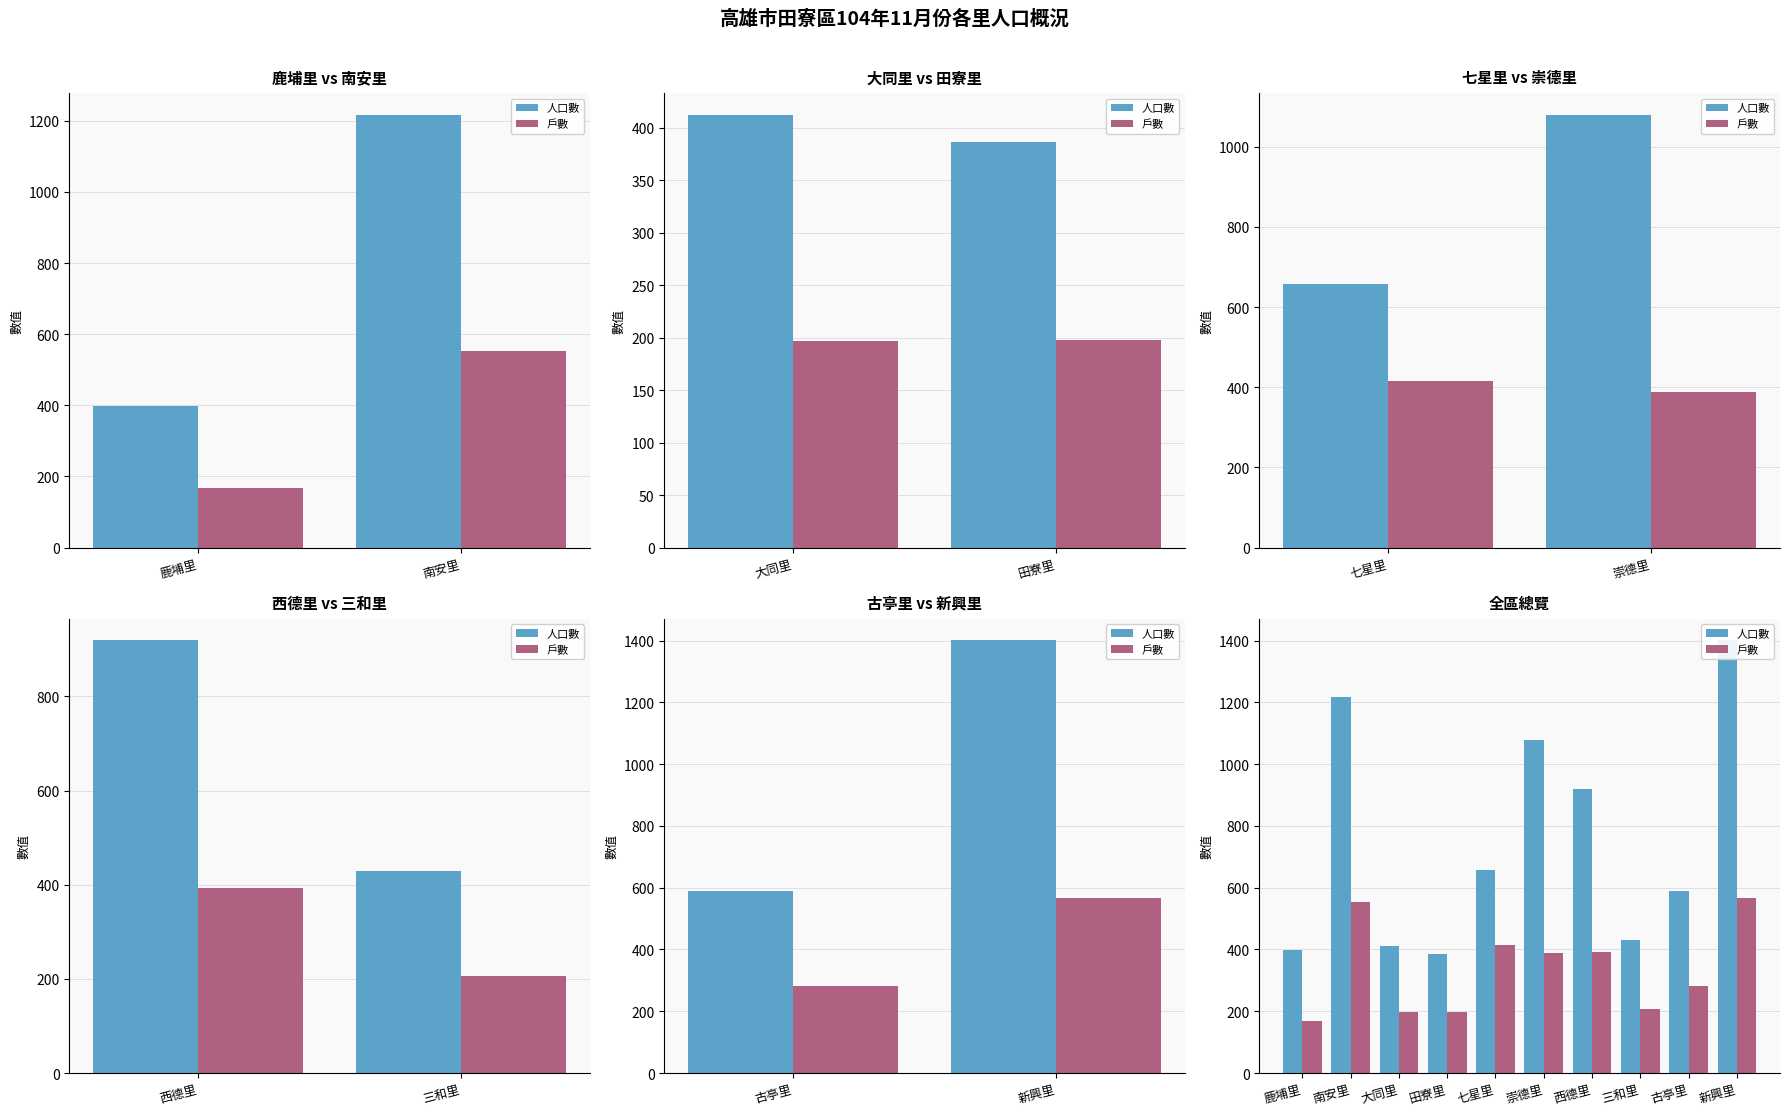

Reading left to right, extract all data points from this chart.

人口數: 399	1216	412	386	657	1079	919	430	589	1401
戶數: 167	553	197	198	415	389	392	207	282	567